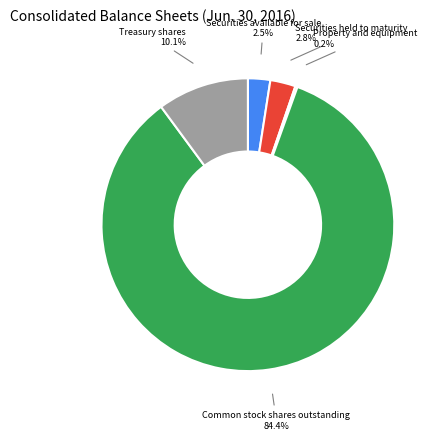

To the nearest percent, what percentage of the pie is Common stock shares outstanding?

84%